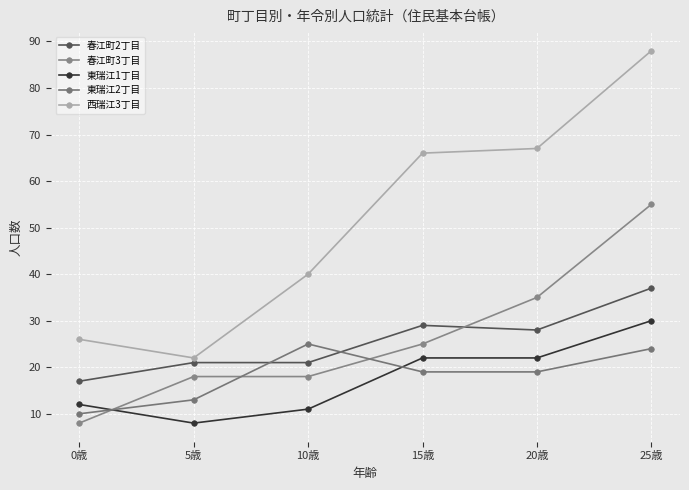

Does the chart have visible grid lines?

Yes